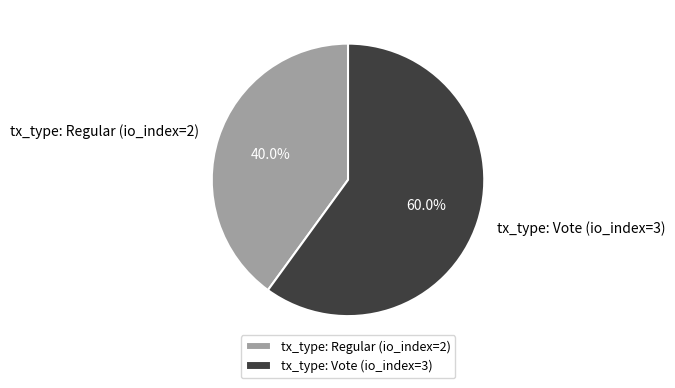

True or false: tx_type: Regular (io_index=2) accounts for 51% of the total.

False